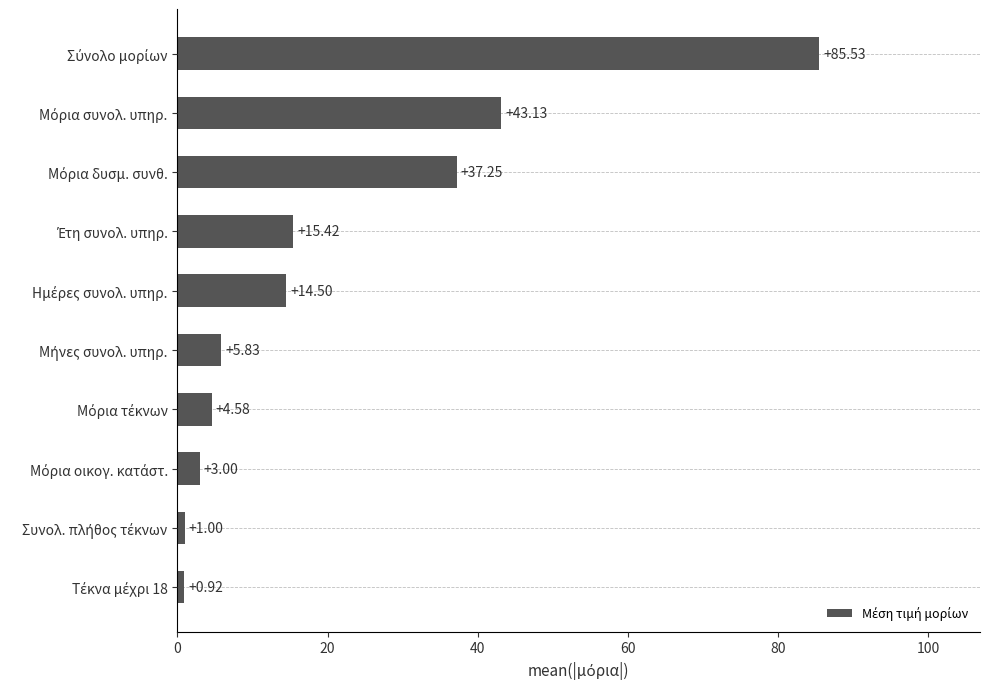

How many data points are less than 14?

5